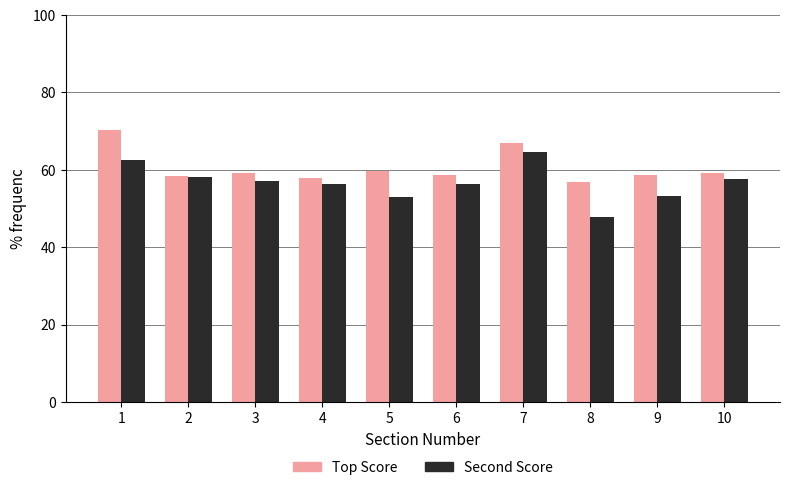

What is the difference between the Top Score values at 1 and 3?

11.3